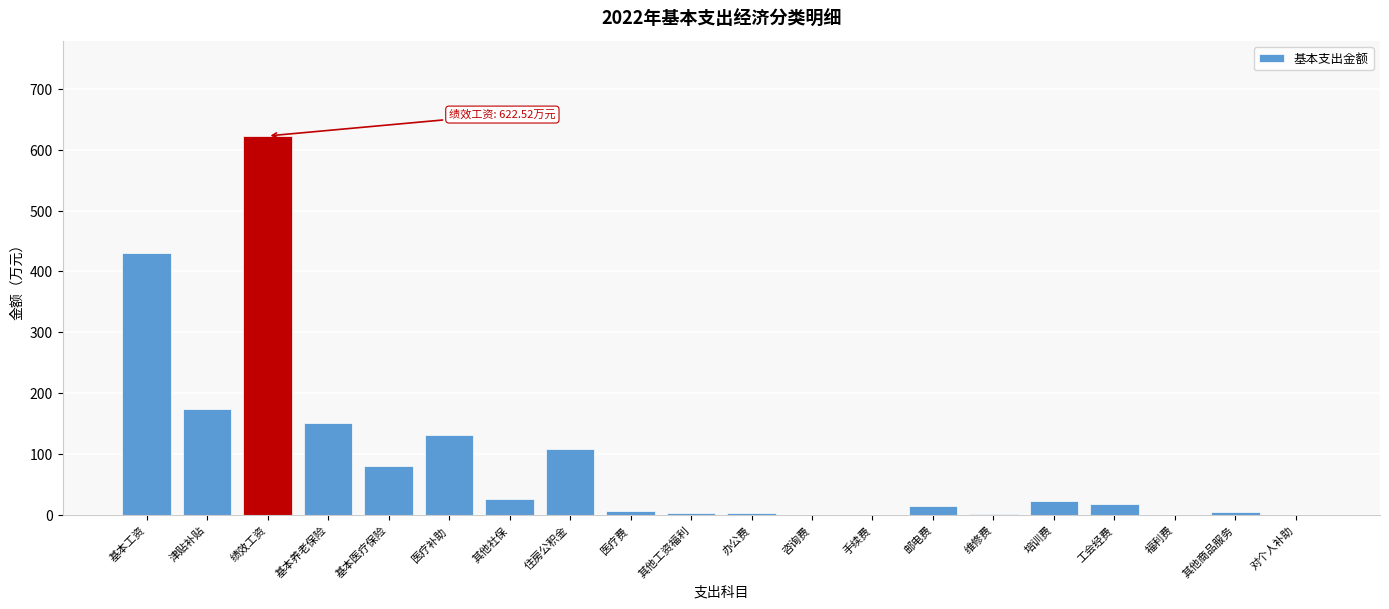

At which category does the chart reach its peak across all series?

绩效工资